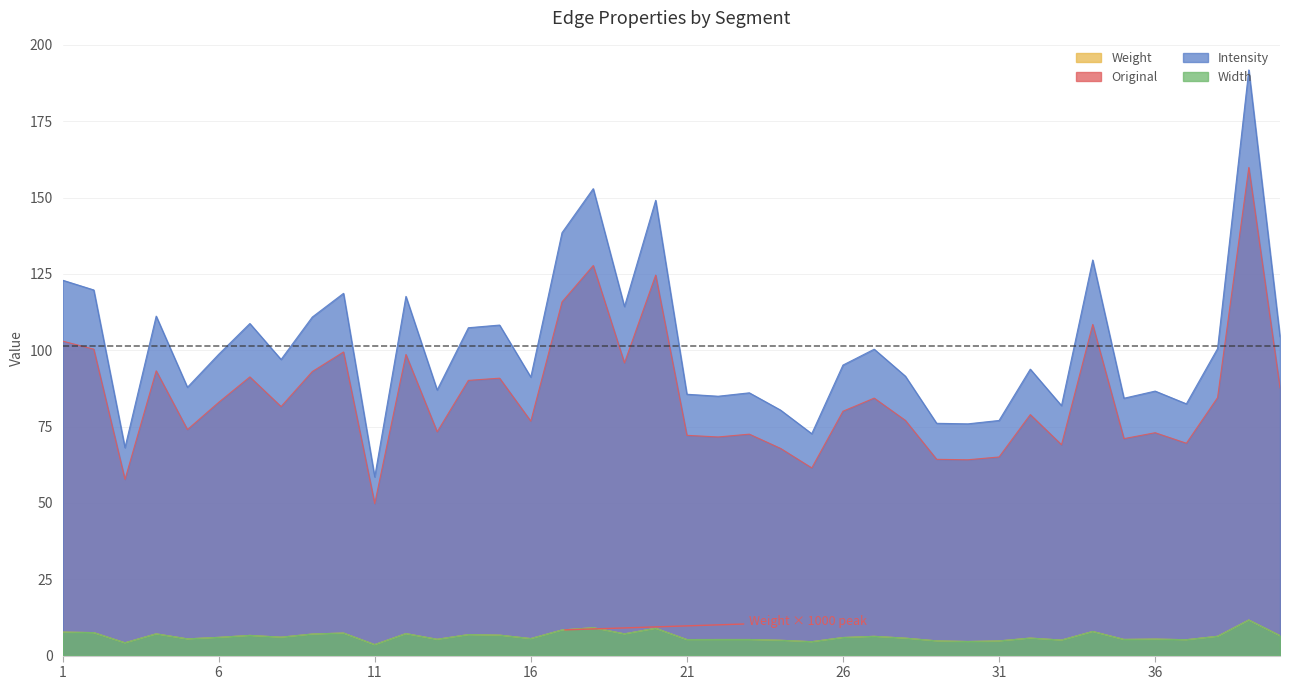

Is it true that Intensity equals 35.9 at 14?

False